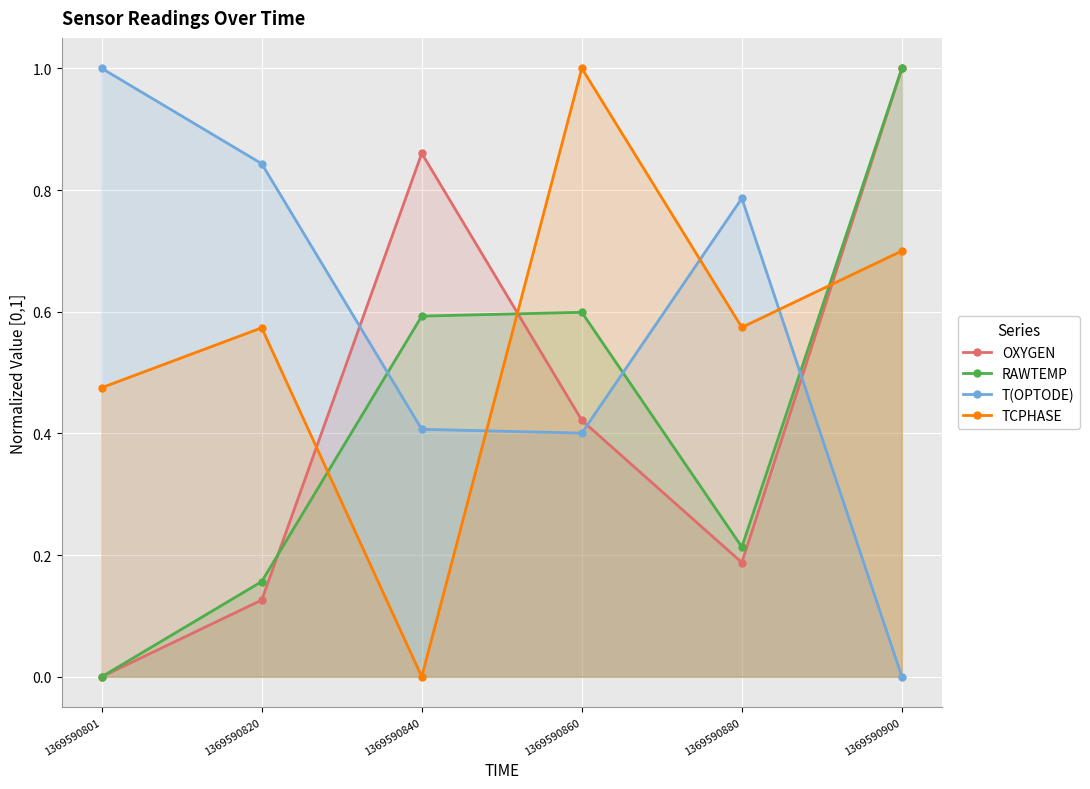

How many lines are shown in the chart?

4